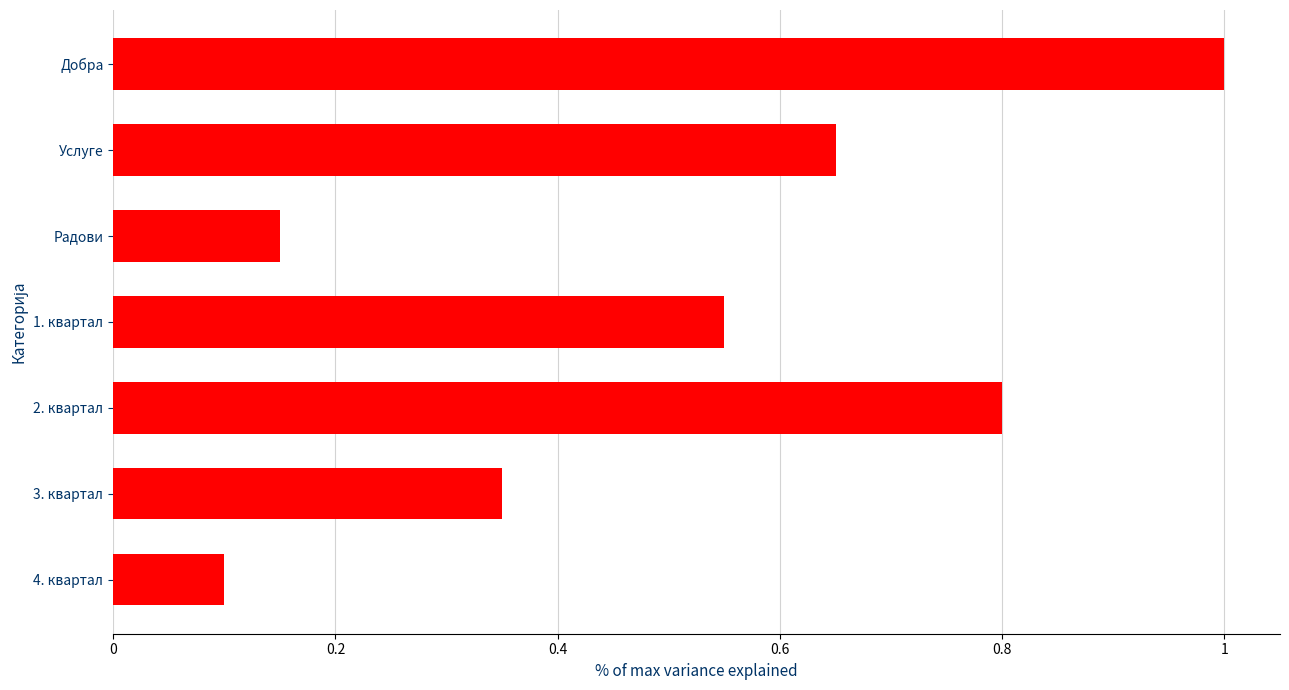

What is the greatest value displayed?

1.0